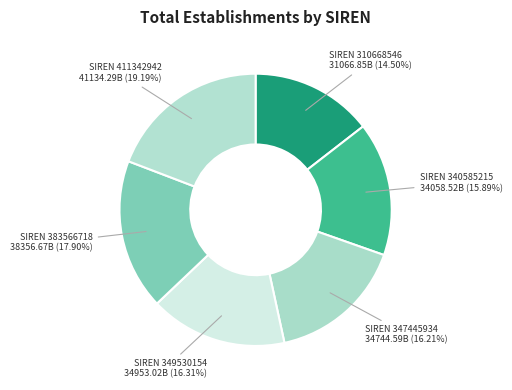

Does any single category account for the majority?

No